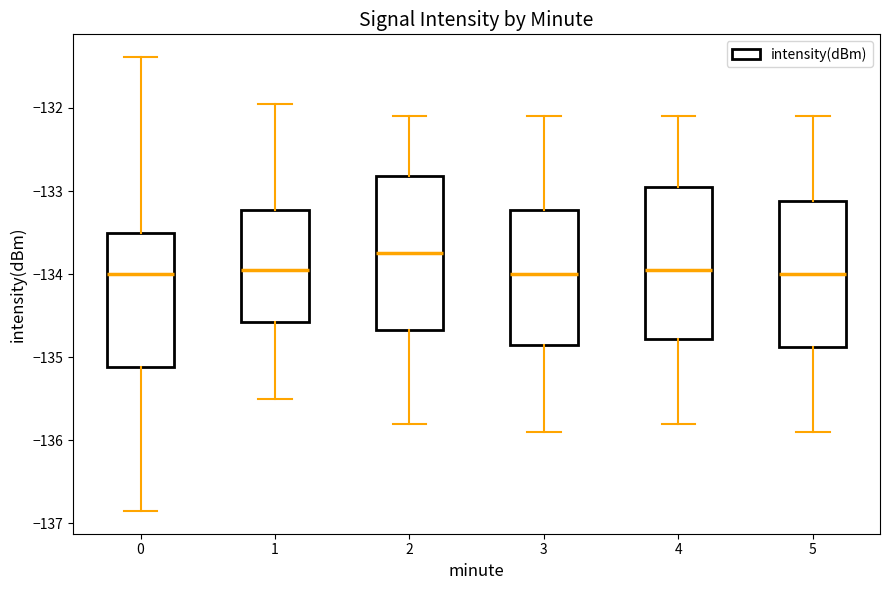

Where is the upper edge of the box at x = 5 on the y-axis? The values are not printed on the chart, so give them approximately, as read against the axis.

-133.1